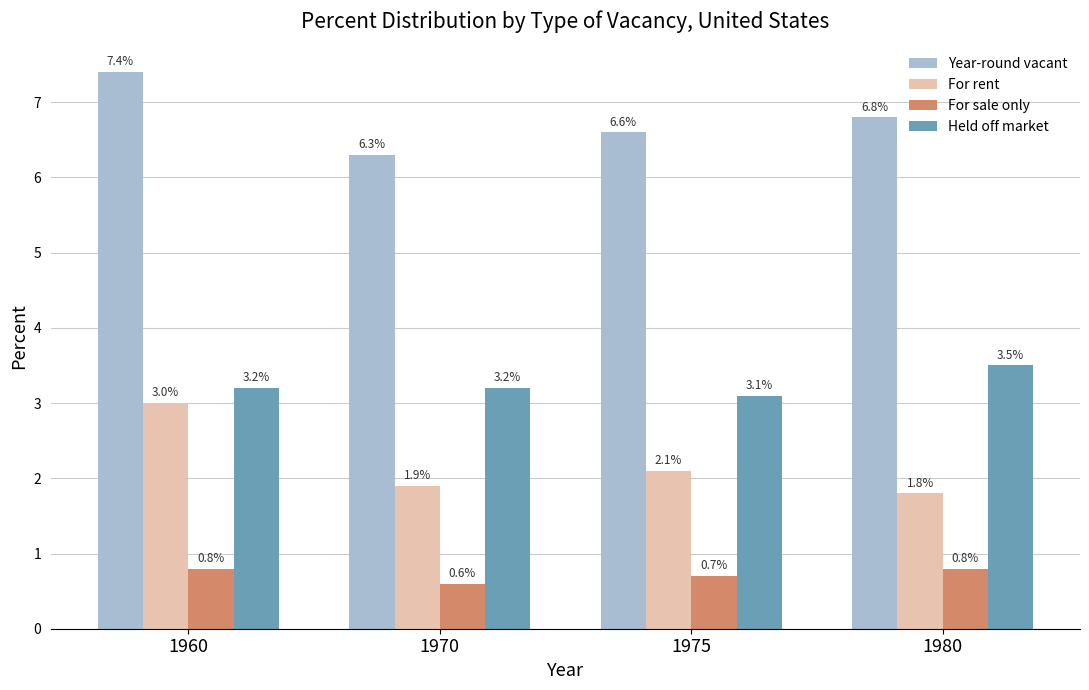

What is the minimum value for For sale only?

0.6